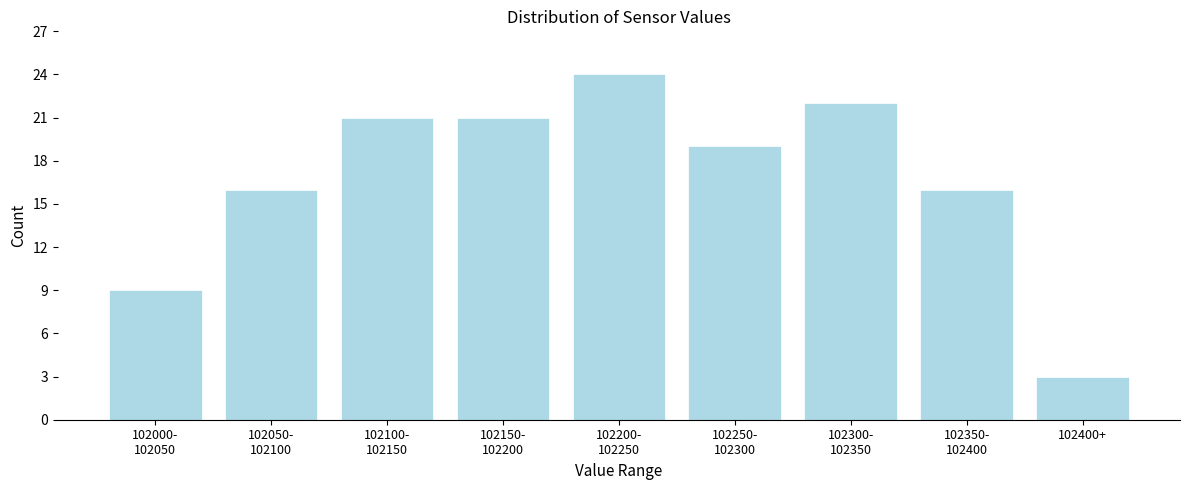

Reading left to right, what are all the values shown in this chart?

9	16	21	21	24	19	22	16	3